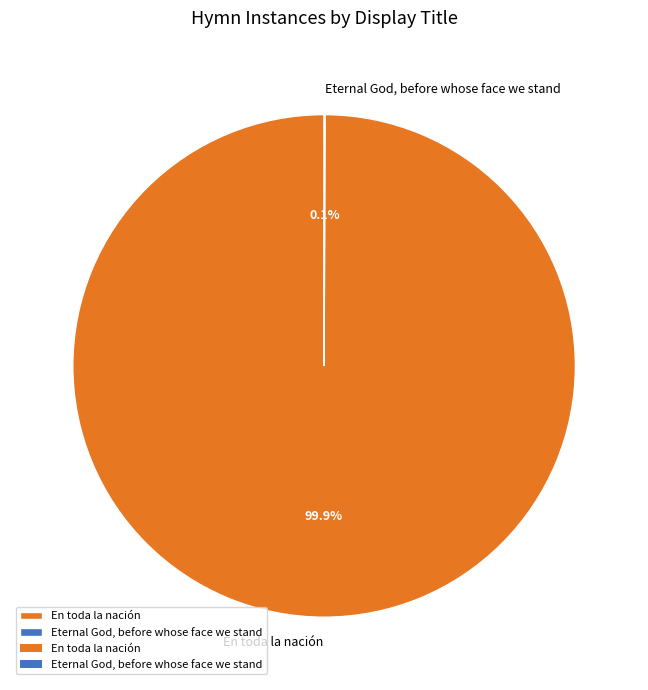

Which slice represents more than half of the pie?

En toda la nación